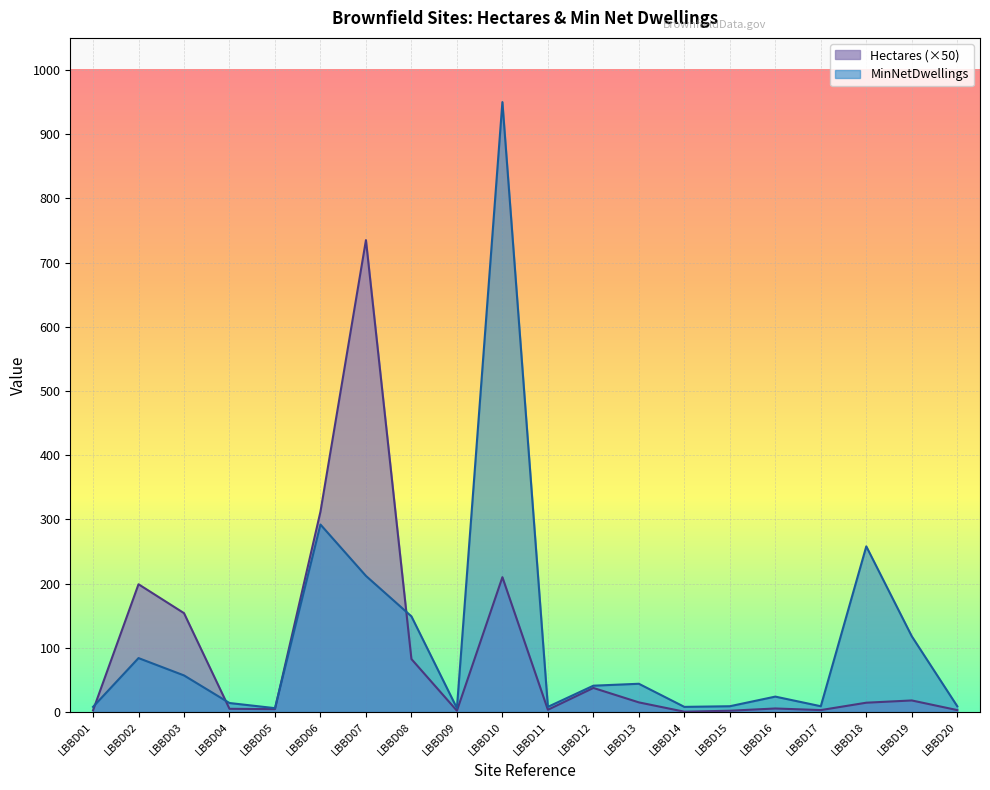

Which series has the largest total across all categories?

MinNetDwellings